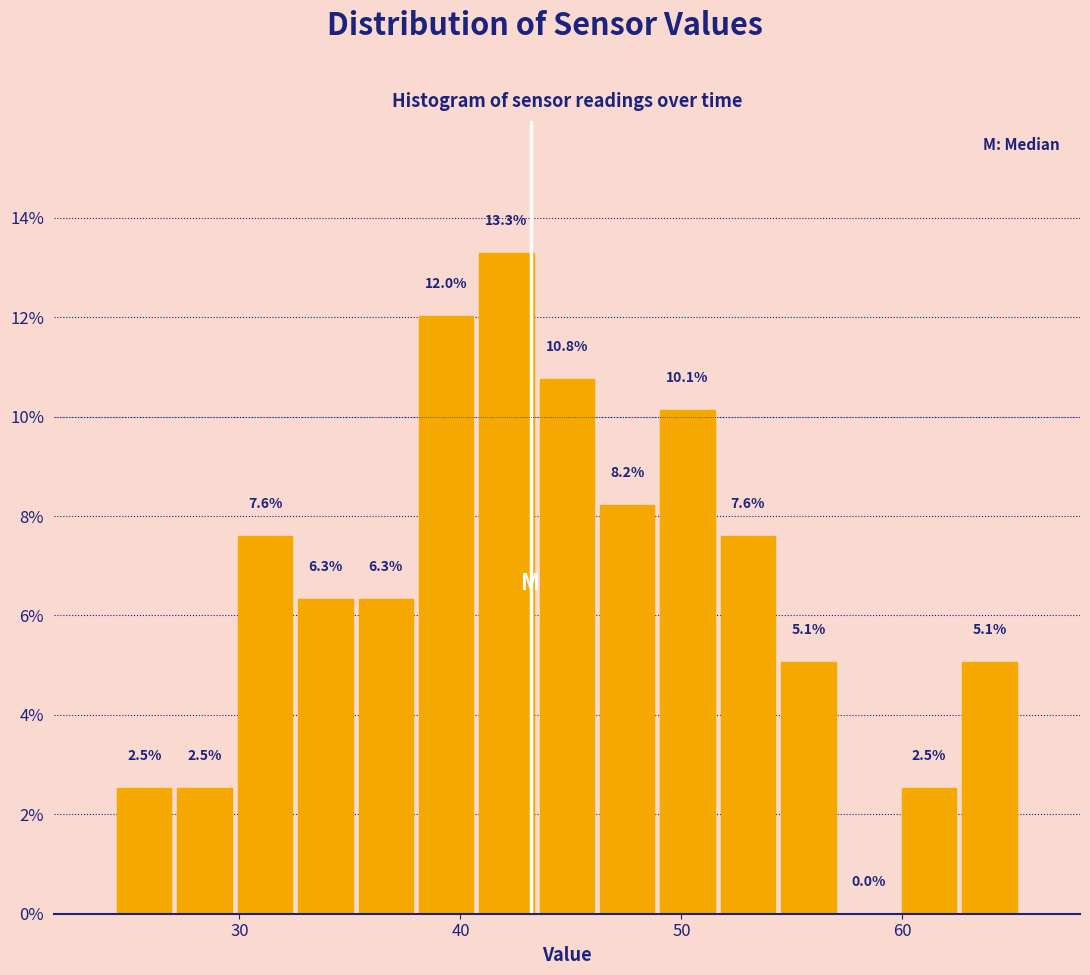

Around what value on the x-axis is the tallest bar? Give the approximate position of its centre, as read against the axis.

42